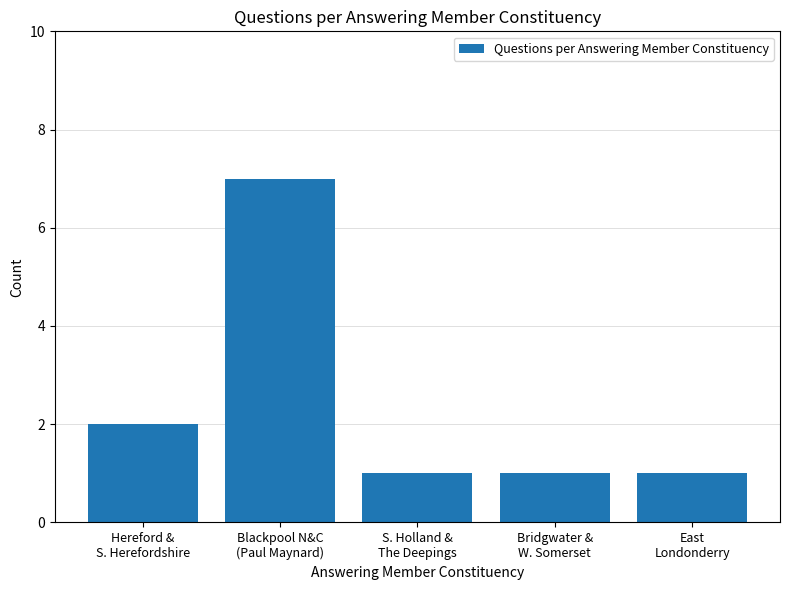

Reading left to right, list all the values displayed in this chart.

Hereford &
S. Herefordshire=2	Blackpool N&C
(Paul Maynard)=7	S. Holland &
The Deepings=1	Bridgwater &
W. Somerset=1	East
Londonderry=1